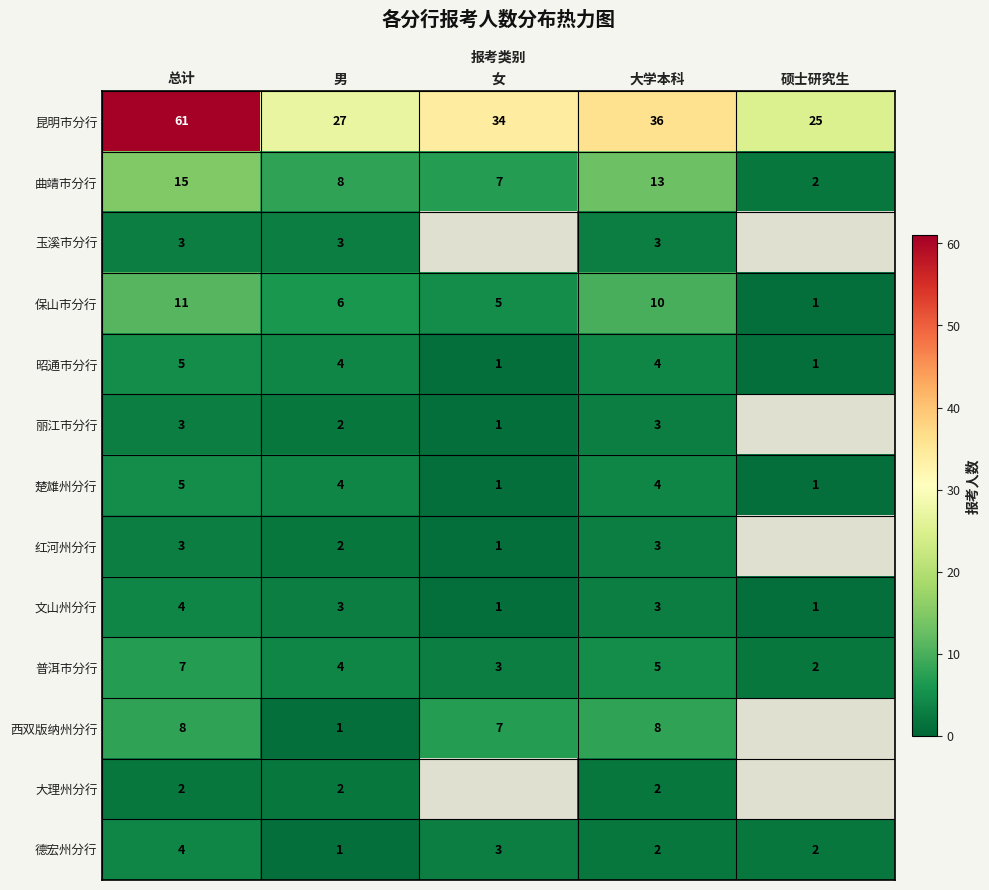

What is the smallest value displayed?

1.0